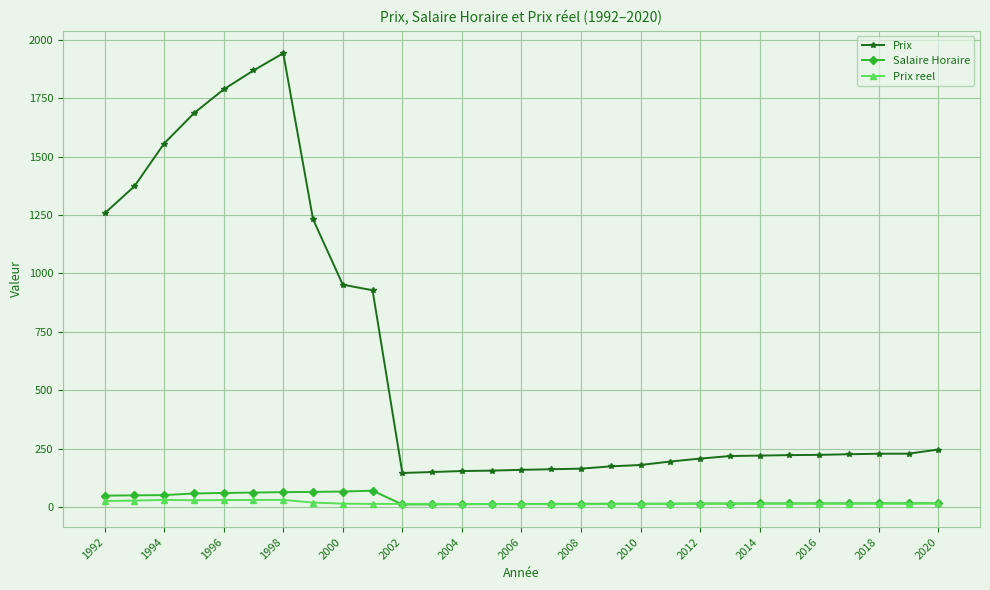

True or false: Prix and Prix reel cross at least once.

False